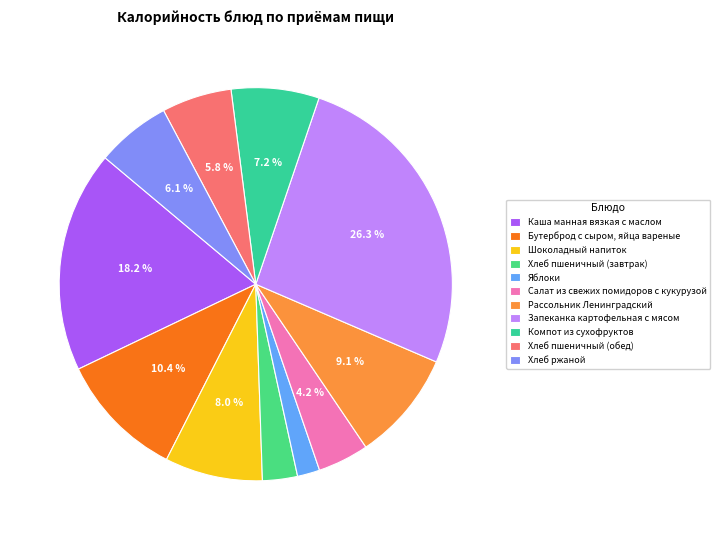

Count the number of slices in the pie.

11